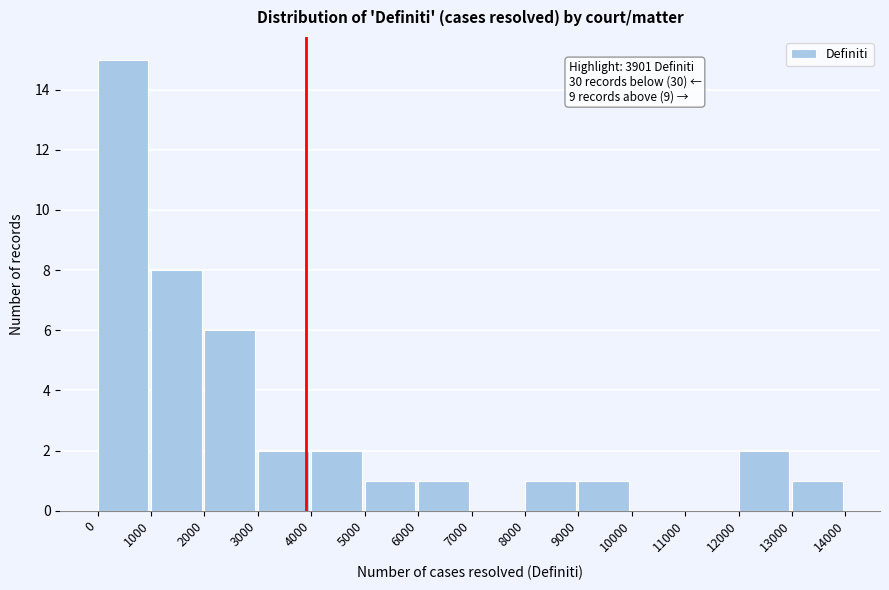

Over which range of the x-axis is the bar tallest?

0 to 1000